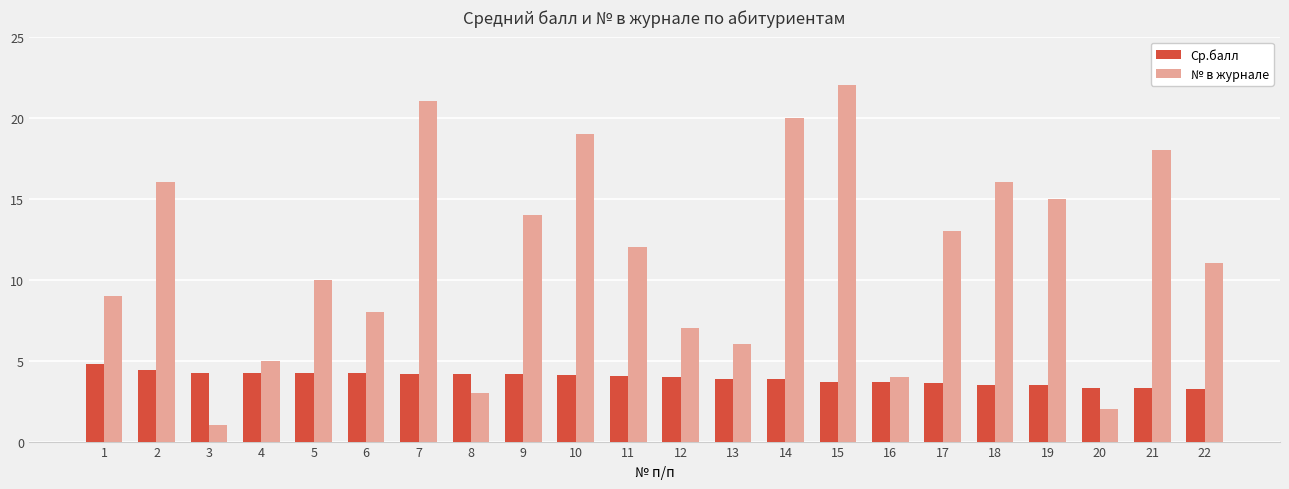

Count the number of data series in this chart.

2